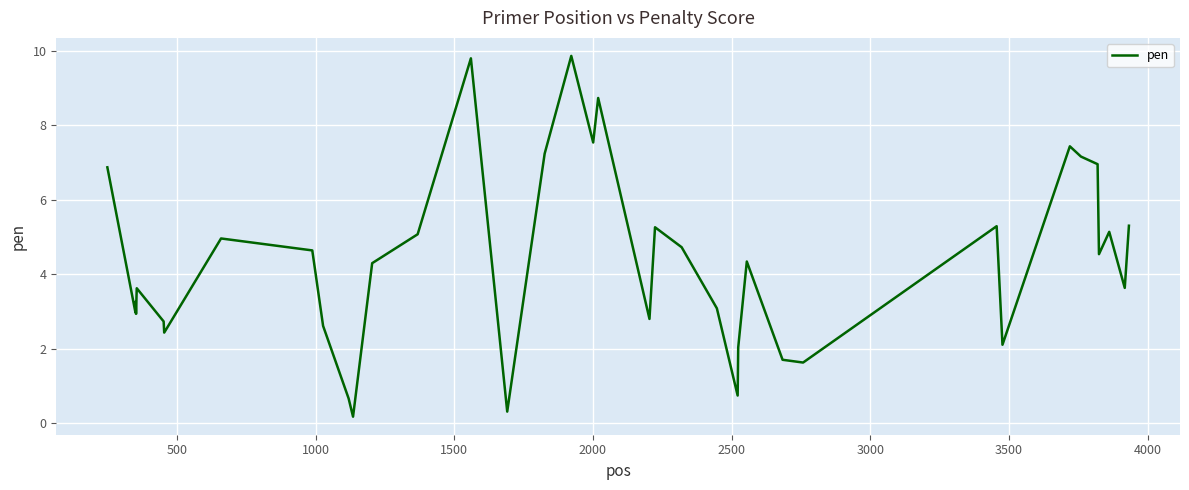

What is the greatest value displayed?

9.9